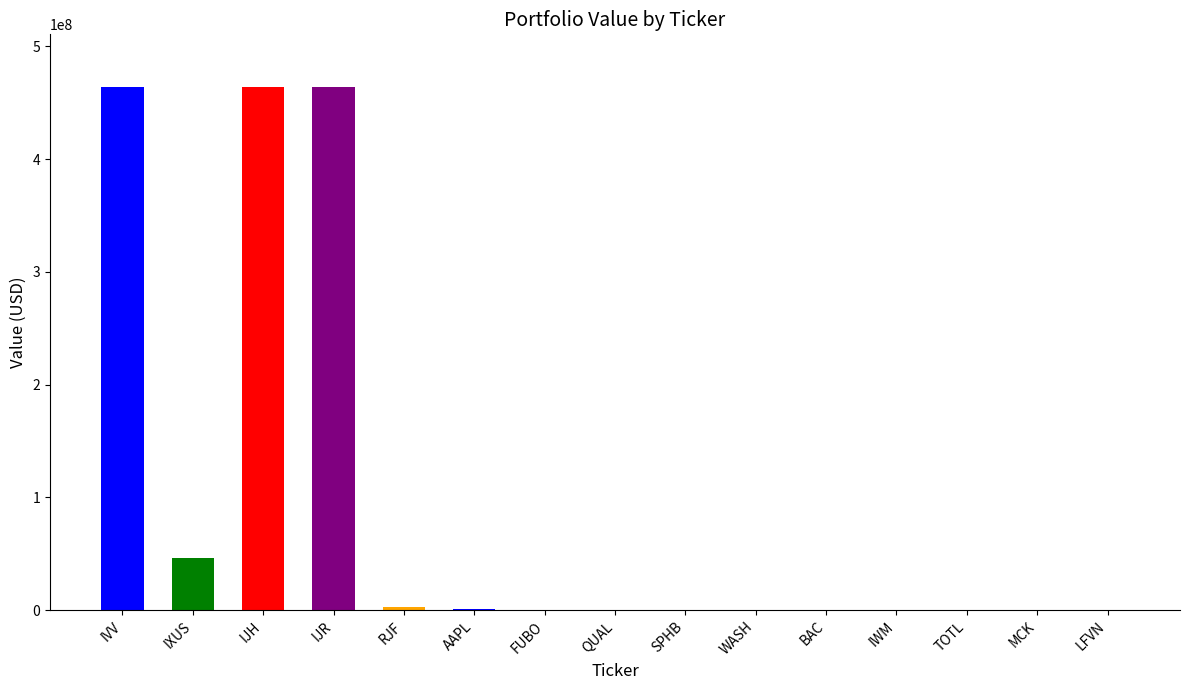

The chart shows a value of 288000 at BAC. True or false?

True